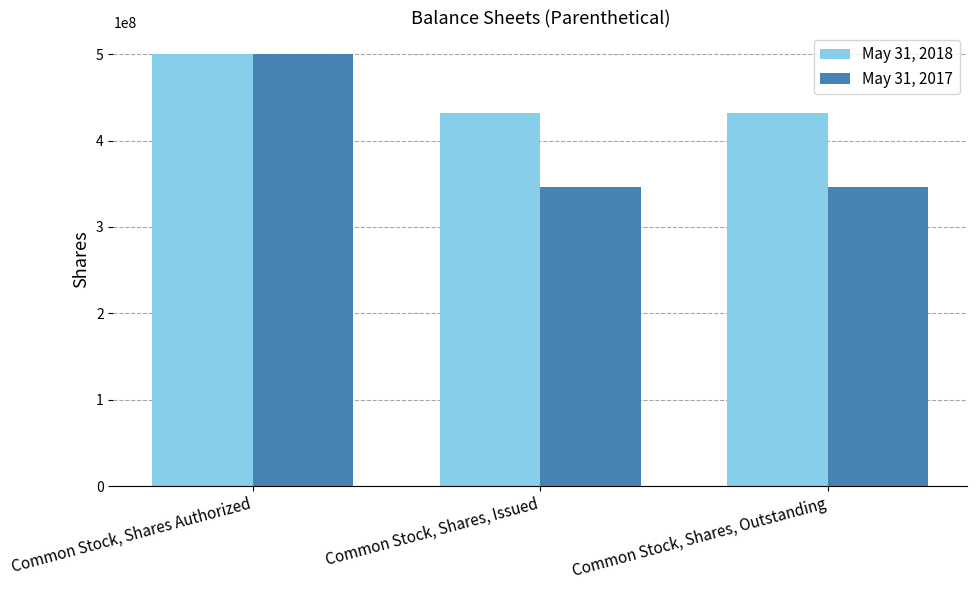

At how many categories does at least one series exceed 491938845?

1